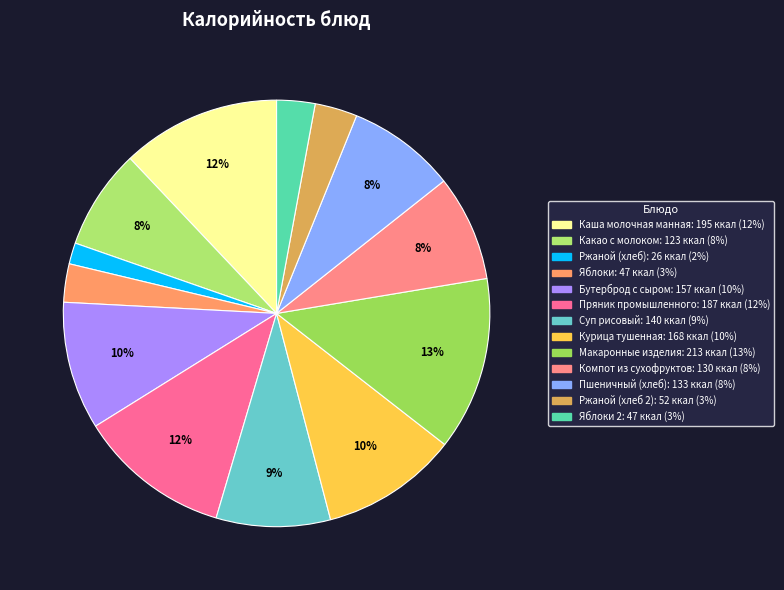

How many segments does this pie chart have?

13